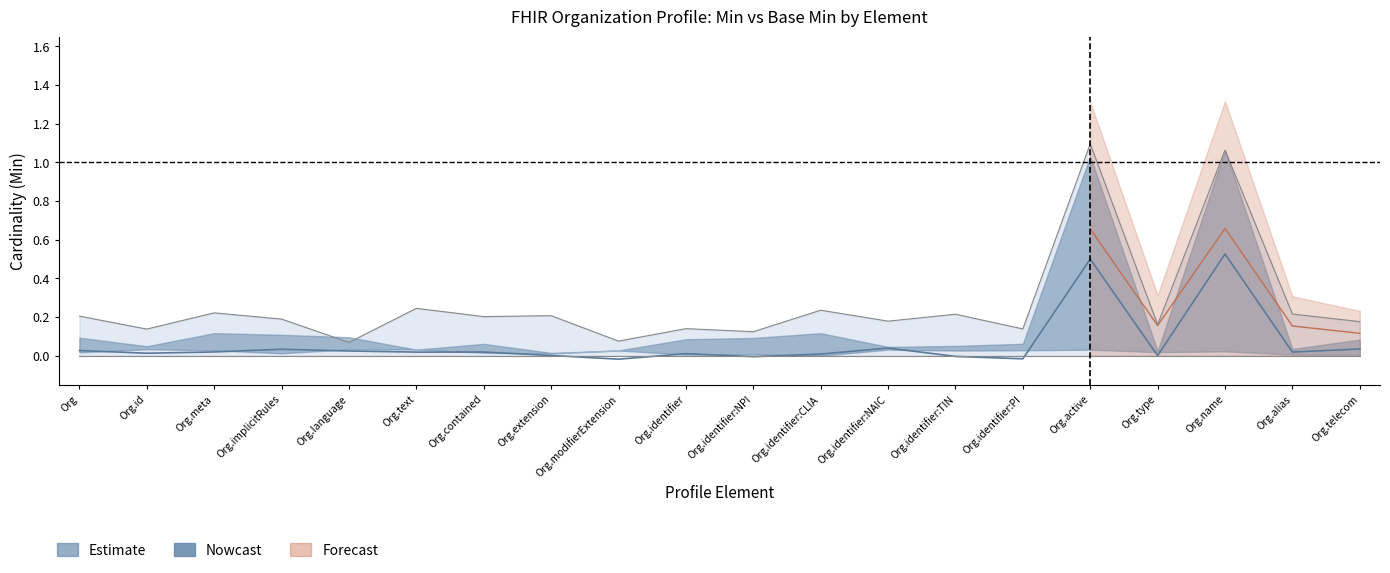

At which category does the data reach its first local peak?

Org.implicitRules